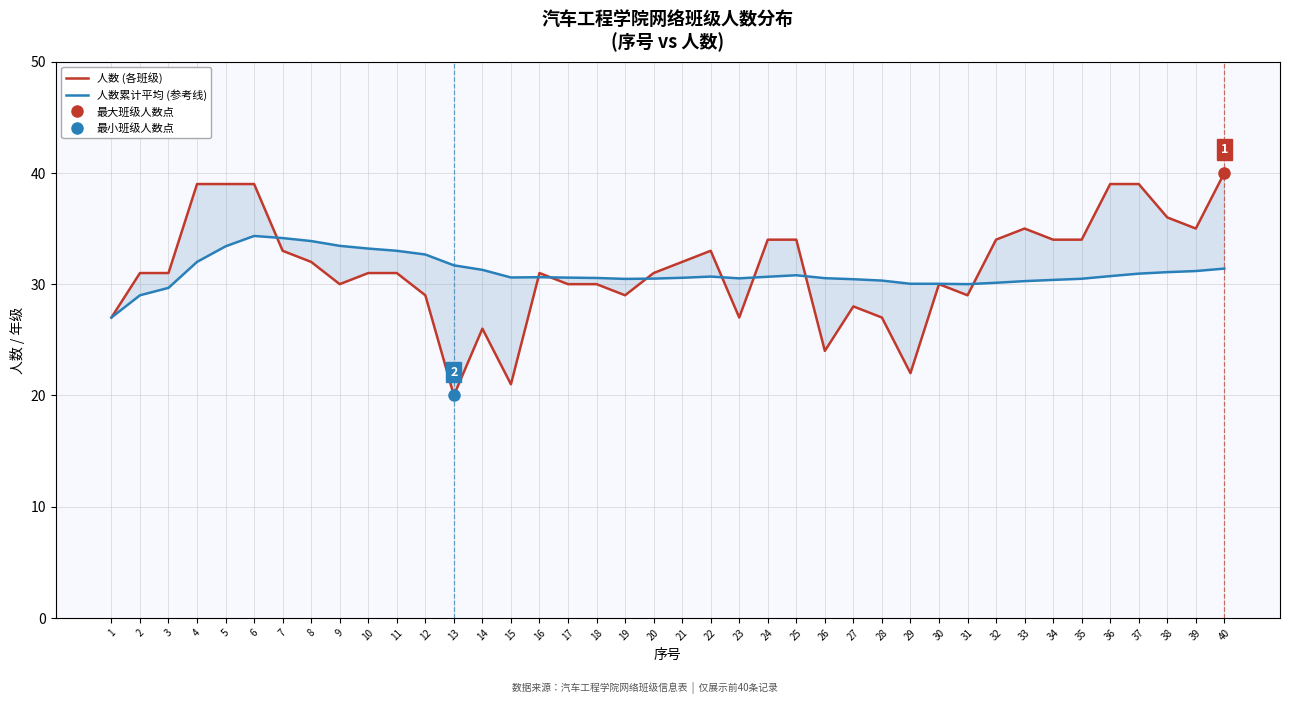

How many lines are shown in the chart?

2